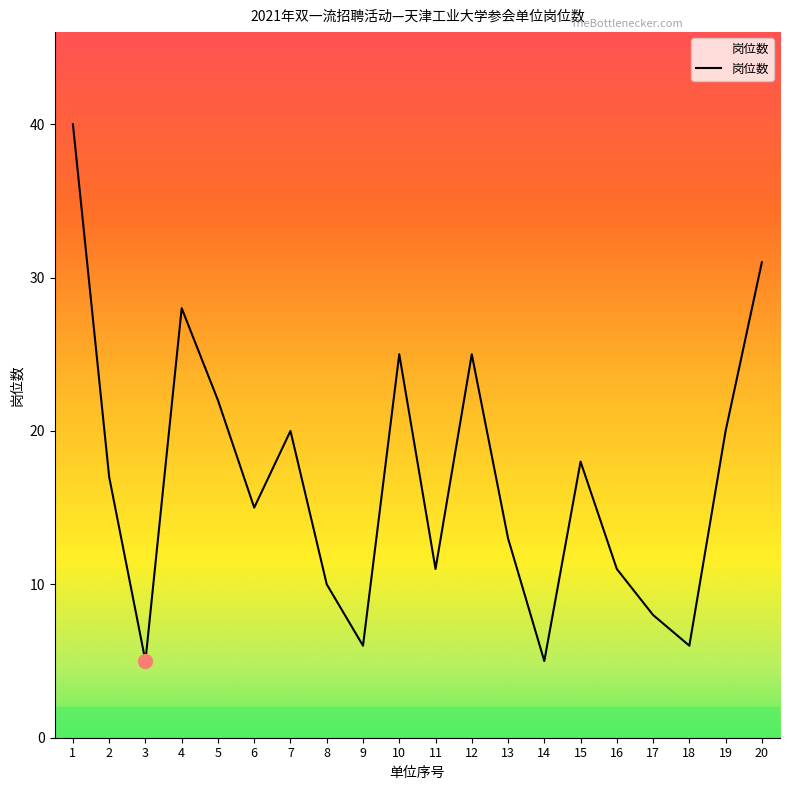

Which has a higher value, 17 or 4?

4